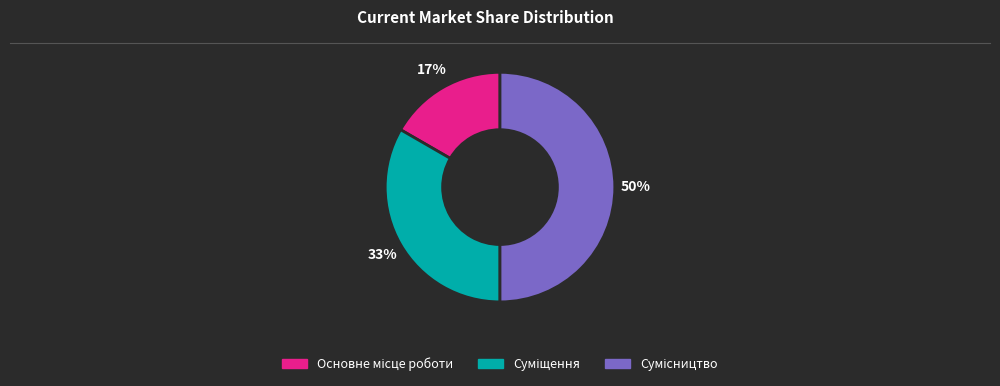

To the nearest percent, what is the average slice percentage?

33%